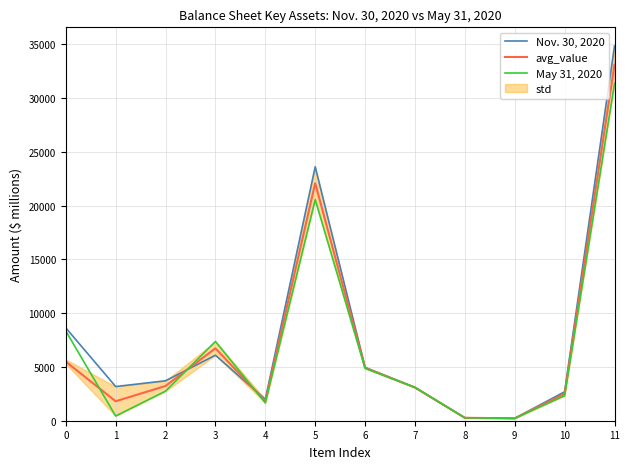

At which category is the sum across all series the highest?

11